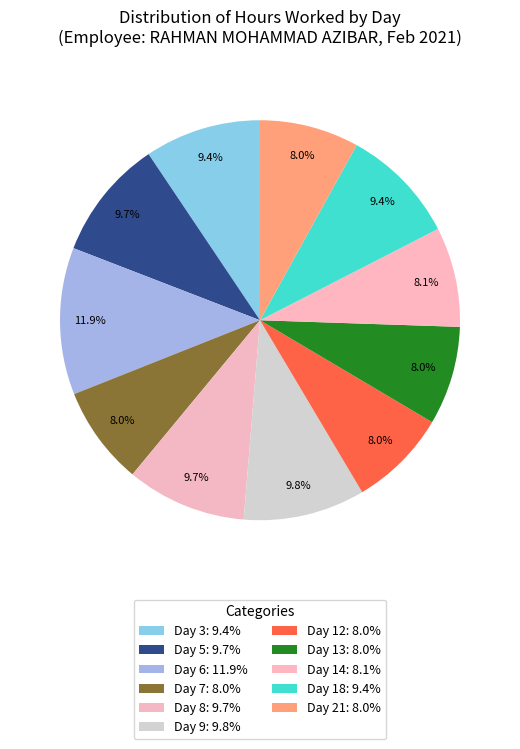

What is the smallest slice in the pie chart?

Day 12